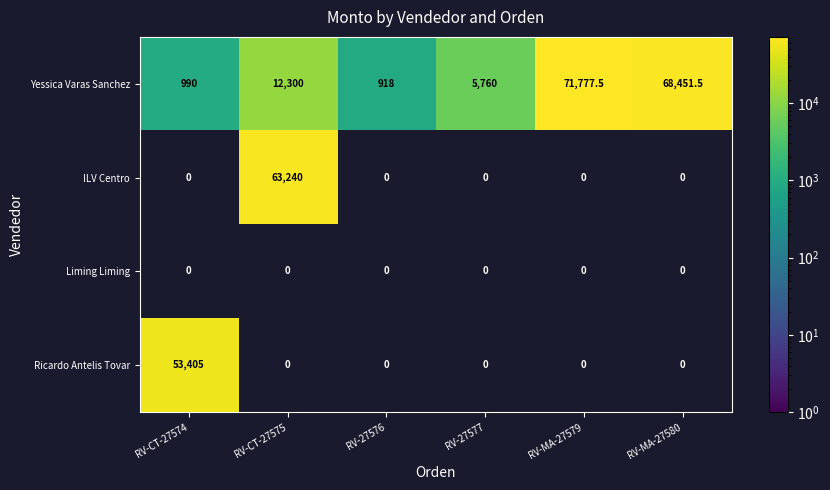

What is the average value of the Yessica Varas Sanchez series?

26699.5